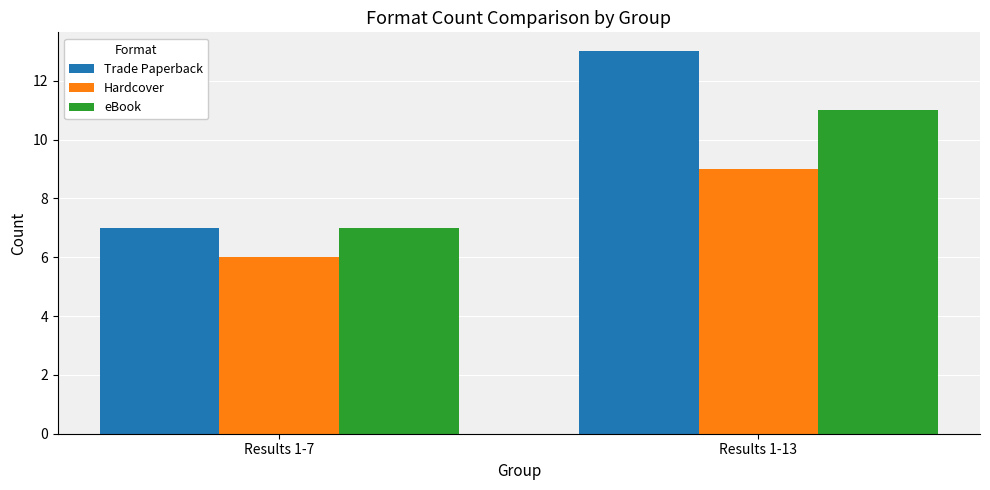

Reading right to left, list all the values displayed in this chart.

Trade Paperback: Results 1-13=13	Results 1-7=7
Hardcover: Results 1-13=9	Results 1-7=6
eBook: Results 1-13=11	Results 1-7=7